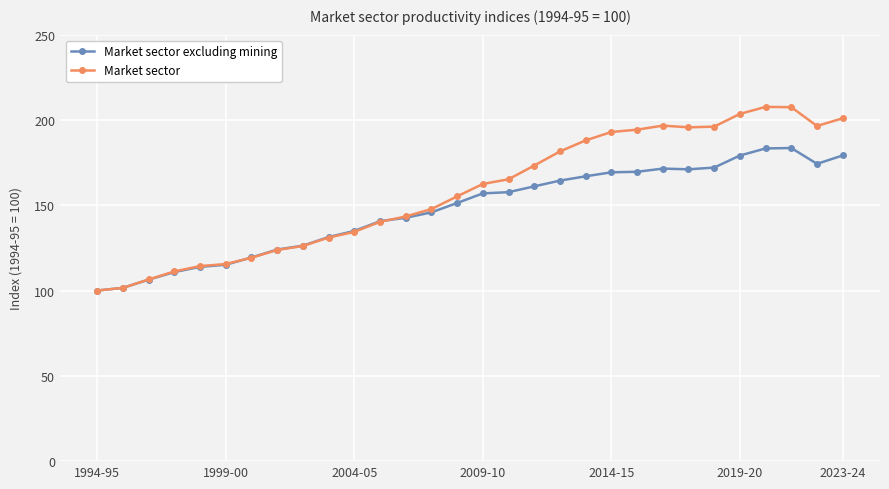

Is this an area chart (filled region under the line)?

No